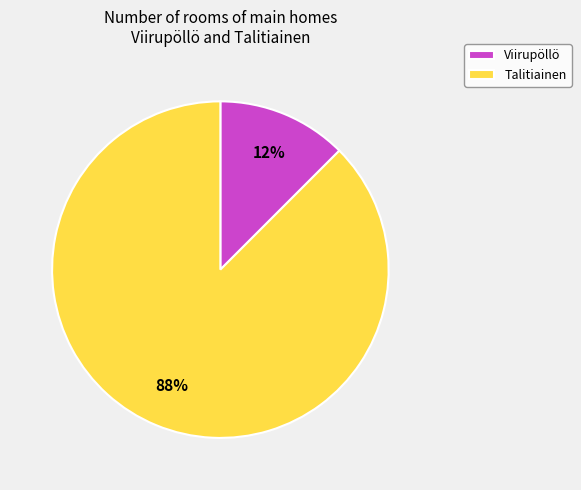

Is Talitiainen the majority of the pie?

Yes